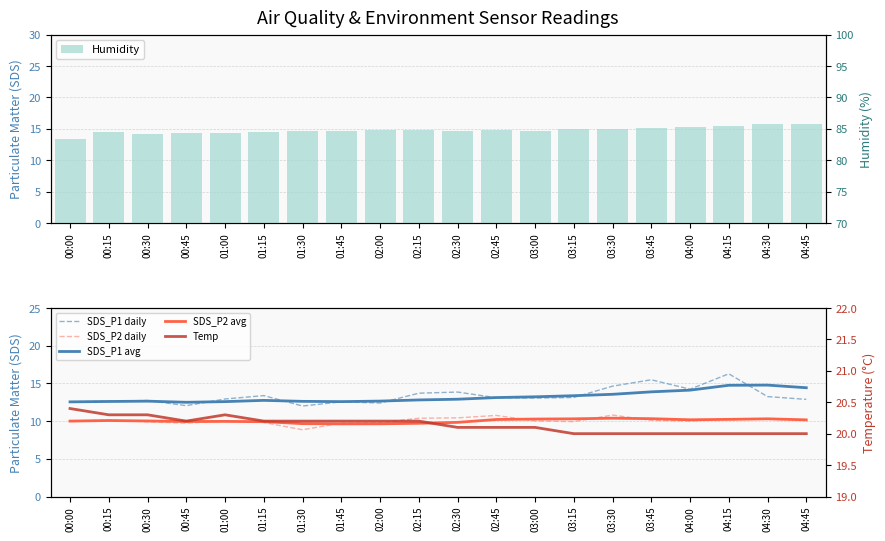

How many data points in Humidity are above 84?

19